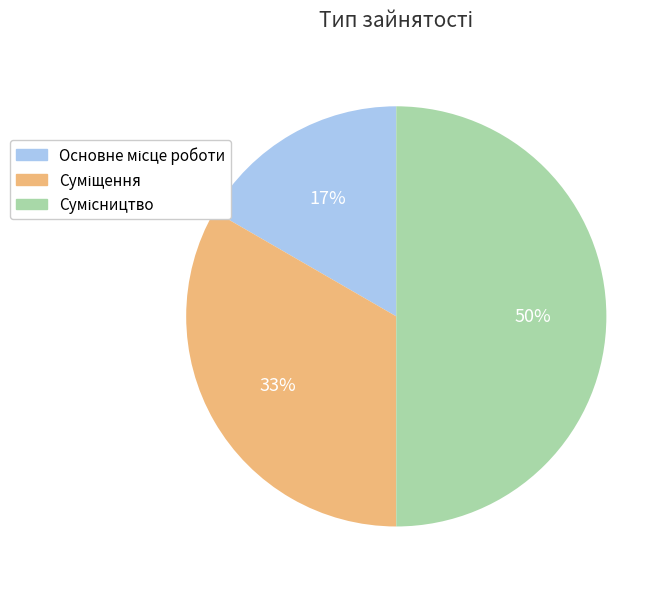

How many segments does this pie chart have?

3